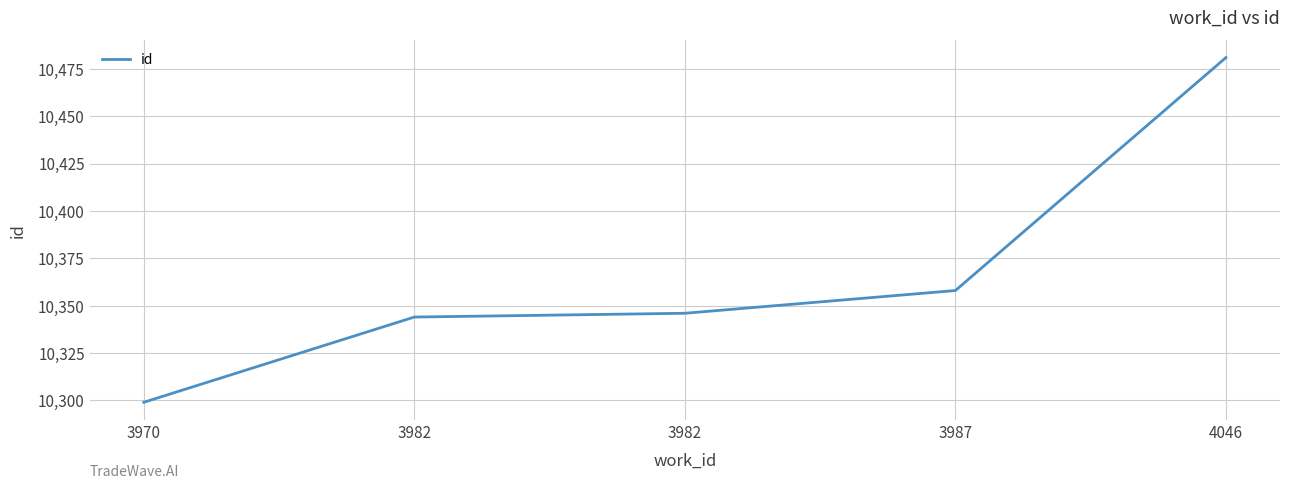

How many values are below 10346?

2